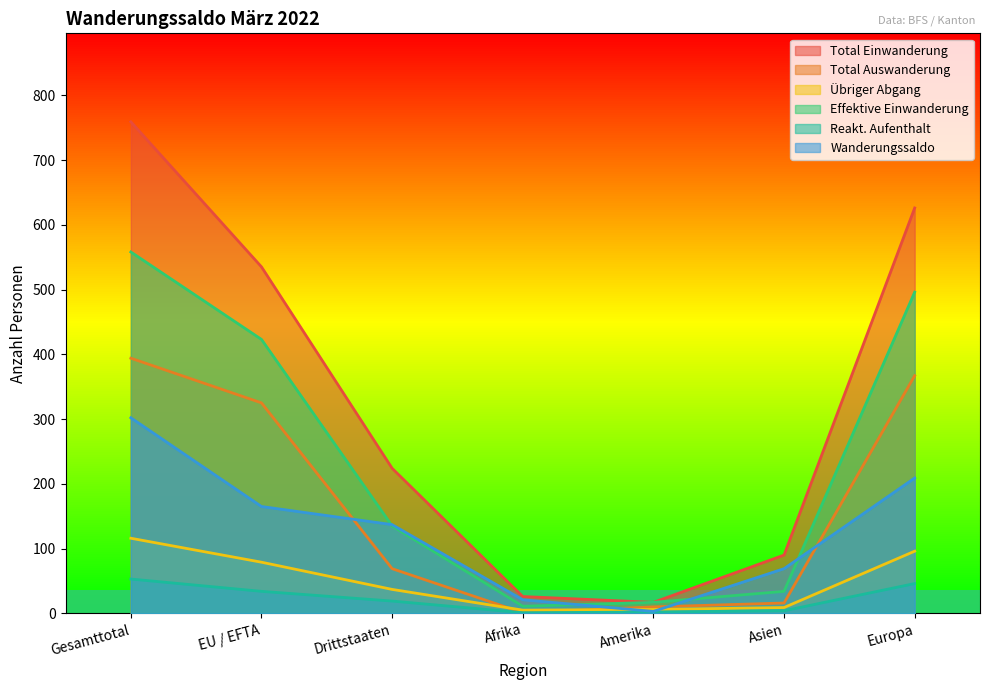

How many lines are shown in the chart?

6